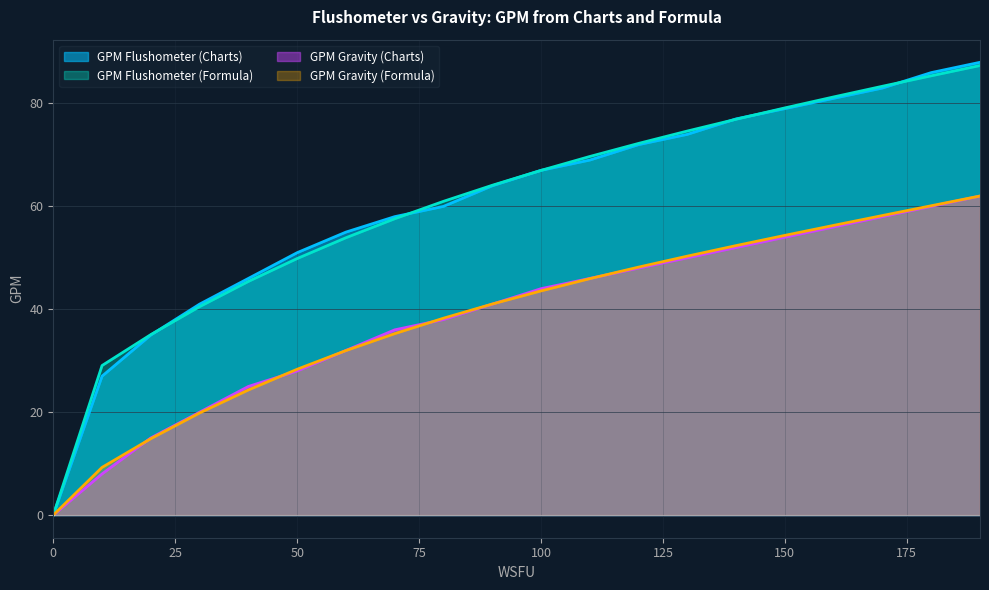

What is the value of the GPM Flushometer (Formula) point at the 5th from the left?

45.4